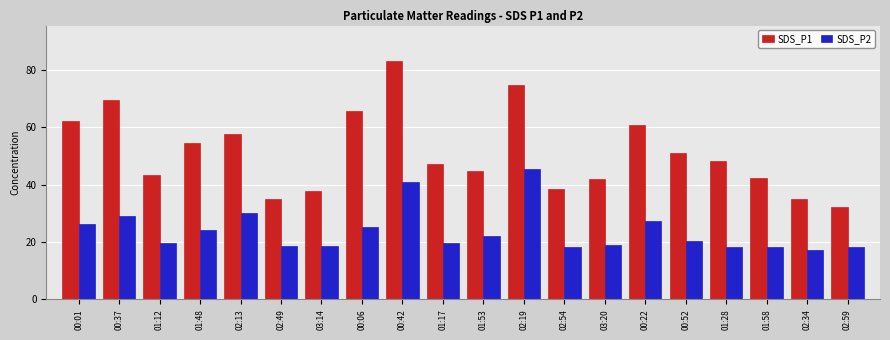

At how many categories does at least one series exceed 67?

3